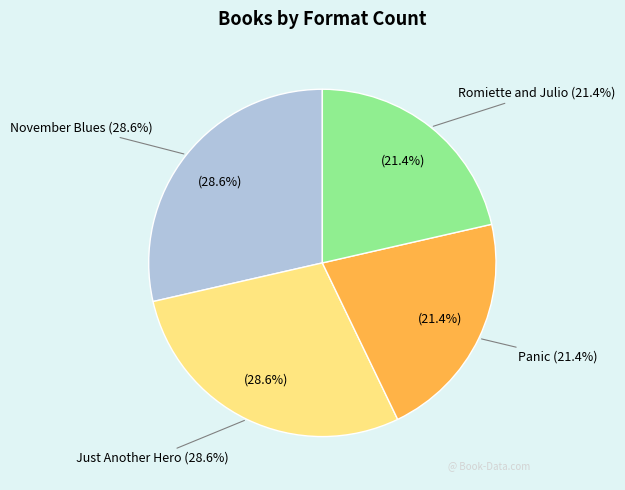

Is it true that Panic is 21% of the pie?

True